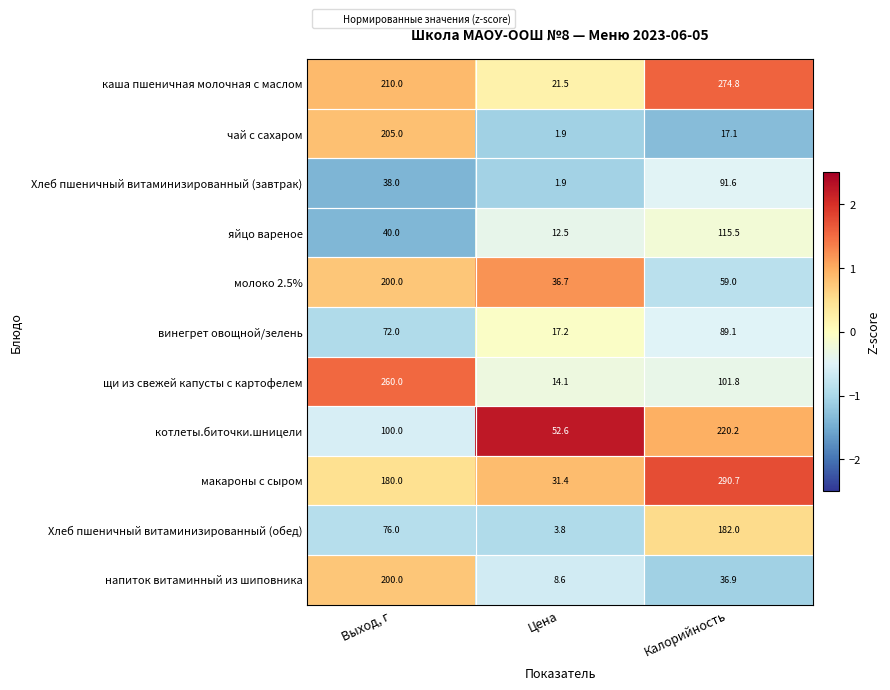

Is it true that щи из свежей капусты с картофелем equals 153.1 at Калорийность?

False